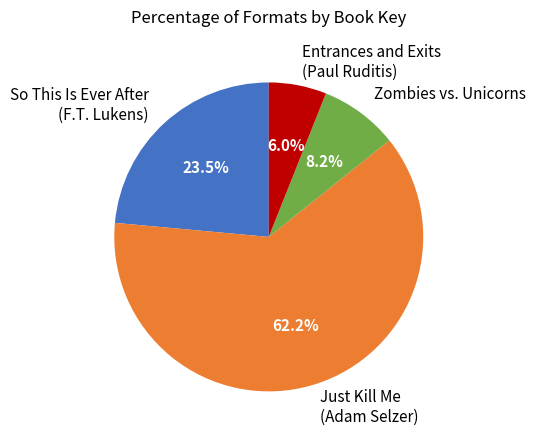

Is there a majority slice in this chart?

Yes